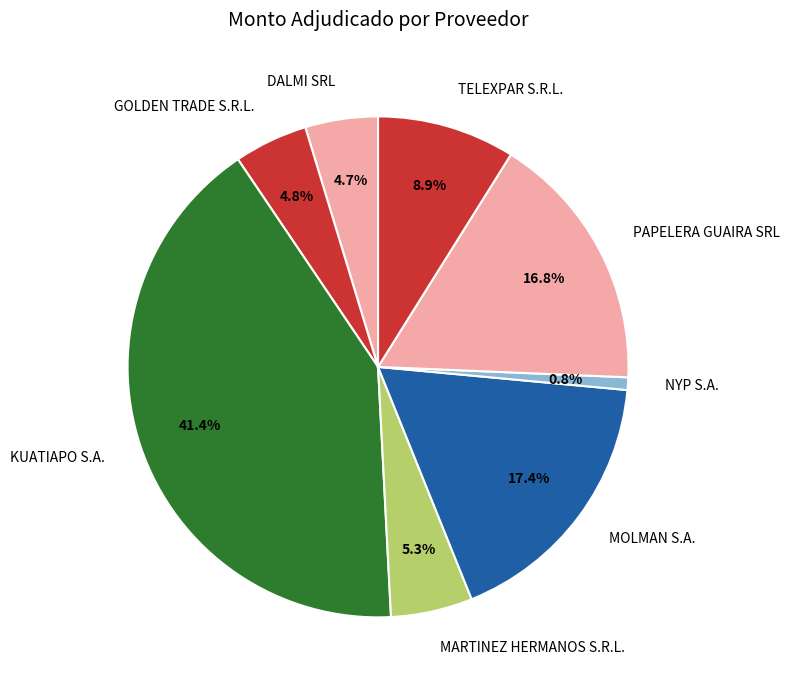

Is it true that GOLDEN TRADE S.R.L. is 10% of the pie?

False